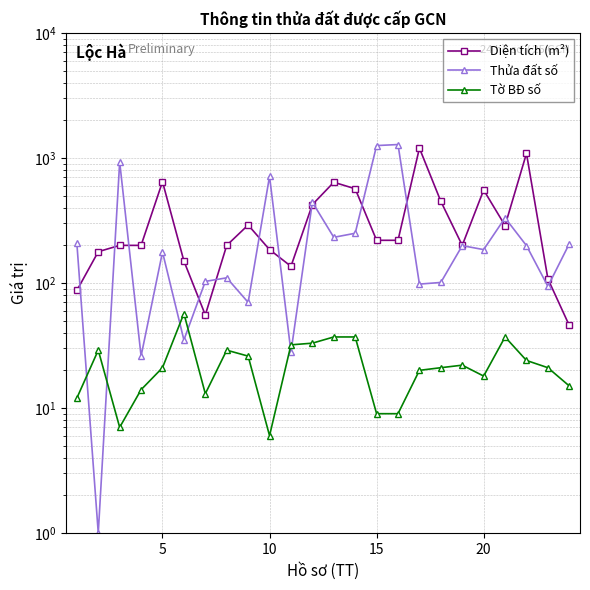

How many categories are shown in the chart?

24